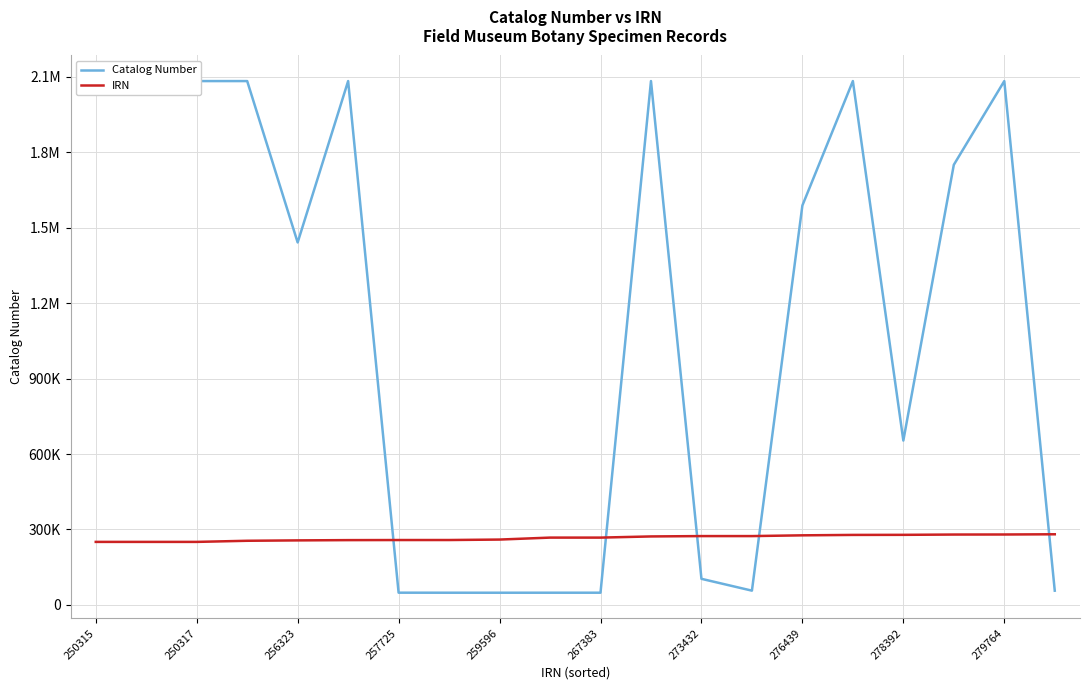

After their last crossing, which series has the higher values: IRN or Catalog Number?

IRN